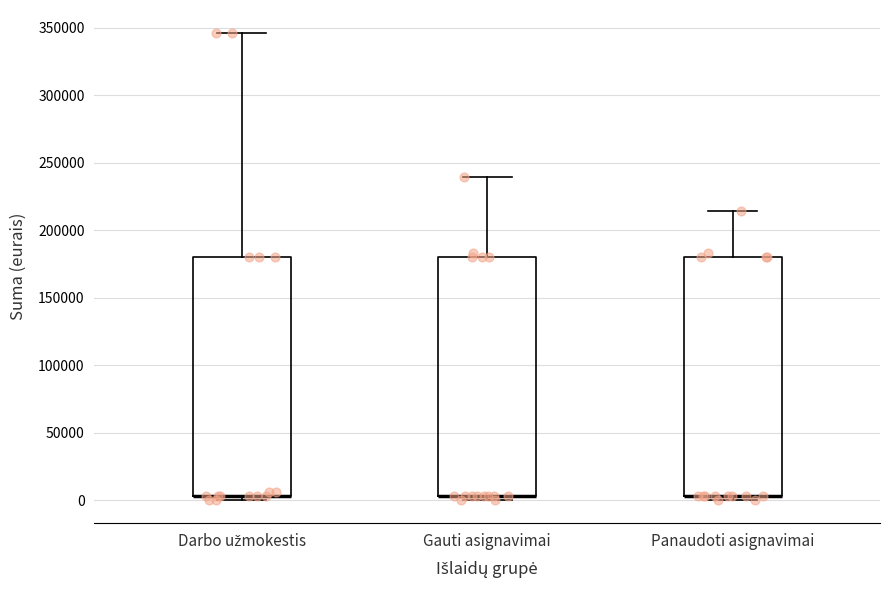

Reading left to right, read every box against the y-axis: the position of its median line, the range the box covers, and the ends of its whiskers. The values are not printed on the chart, so give them approximately, as read against the axis.

Darbo užmokestis: median 5000 (drawn on the box's lower edge), box 5000 to 180000, whiskers 0 to 345000
Gauti asignavimai: median 5000 (drawn on the box's lower edge), box 5000 to 180000, whiskers 0 to 240000
Panaudoti asignavimai: median 5000 (drawn on the box's lower edge), box 5000 to 180000, whiskers 0 to 215000